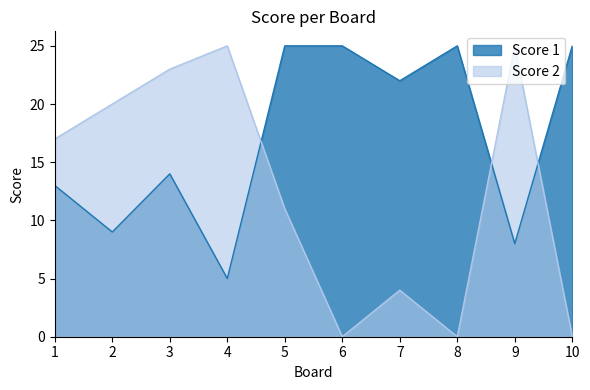

Where do Score 1 and Score 2 first cross each other?

4 and 5